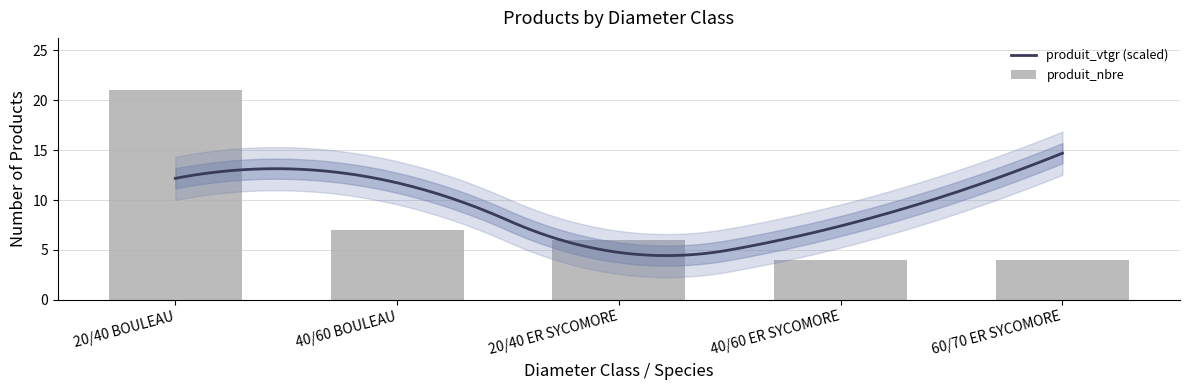

Reading left to right, what are all the values shown in this chart?

20/40 BOULEAU=21	40/60 BOULEAU=7	20/40 ER SYCOMORE=6	40/60 ER SYCOMORE=4	60/70 ER SYCOMORE=4